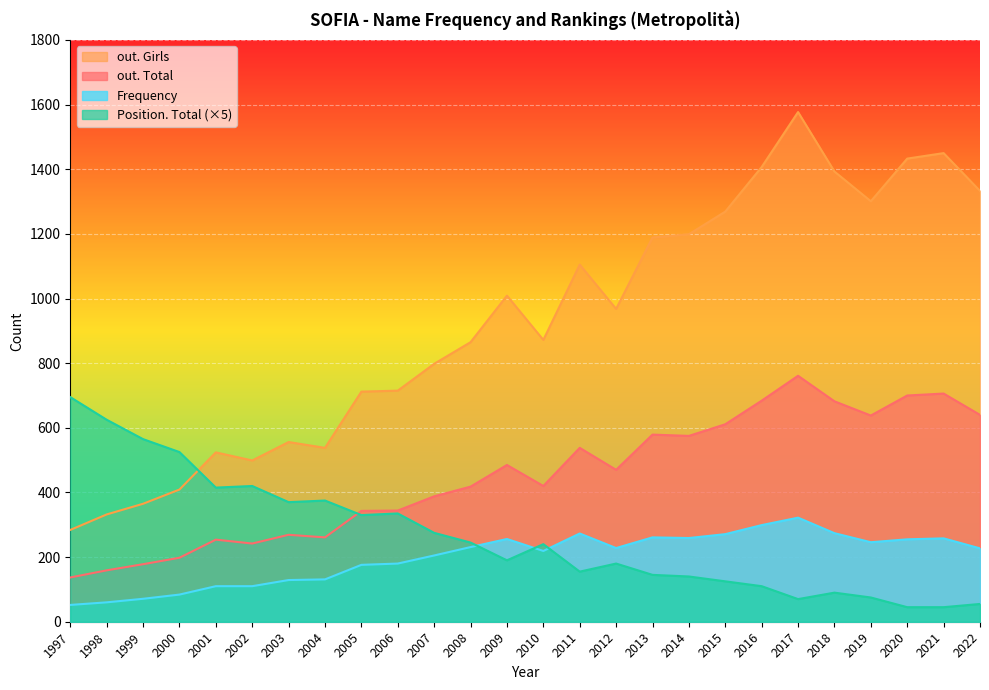

Does the chart display data point markers on the line(s)?

No